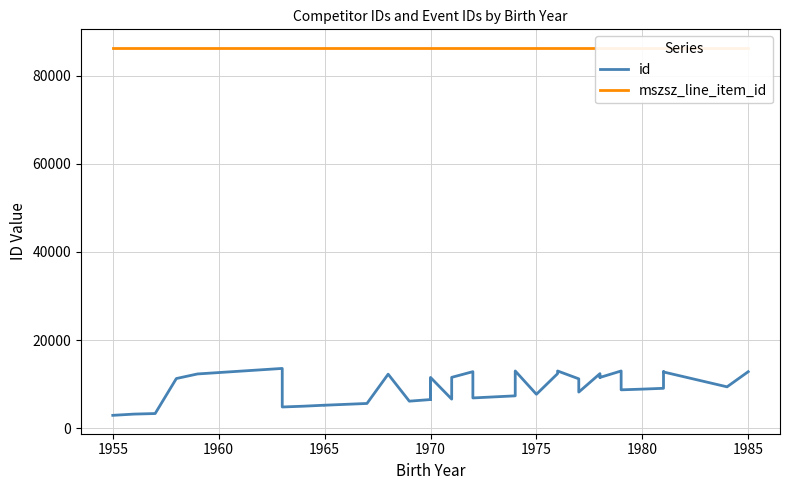

How many lines are shown in the chart?

2